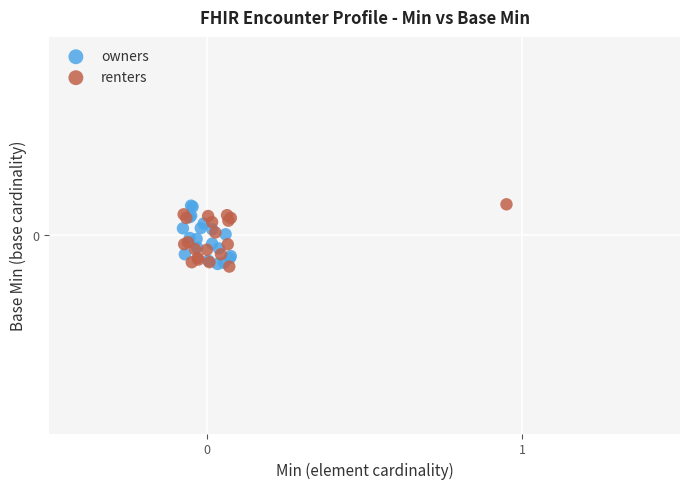

What are all the series names shown in the legend?

owners, renters